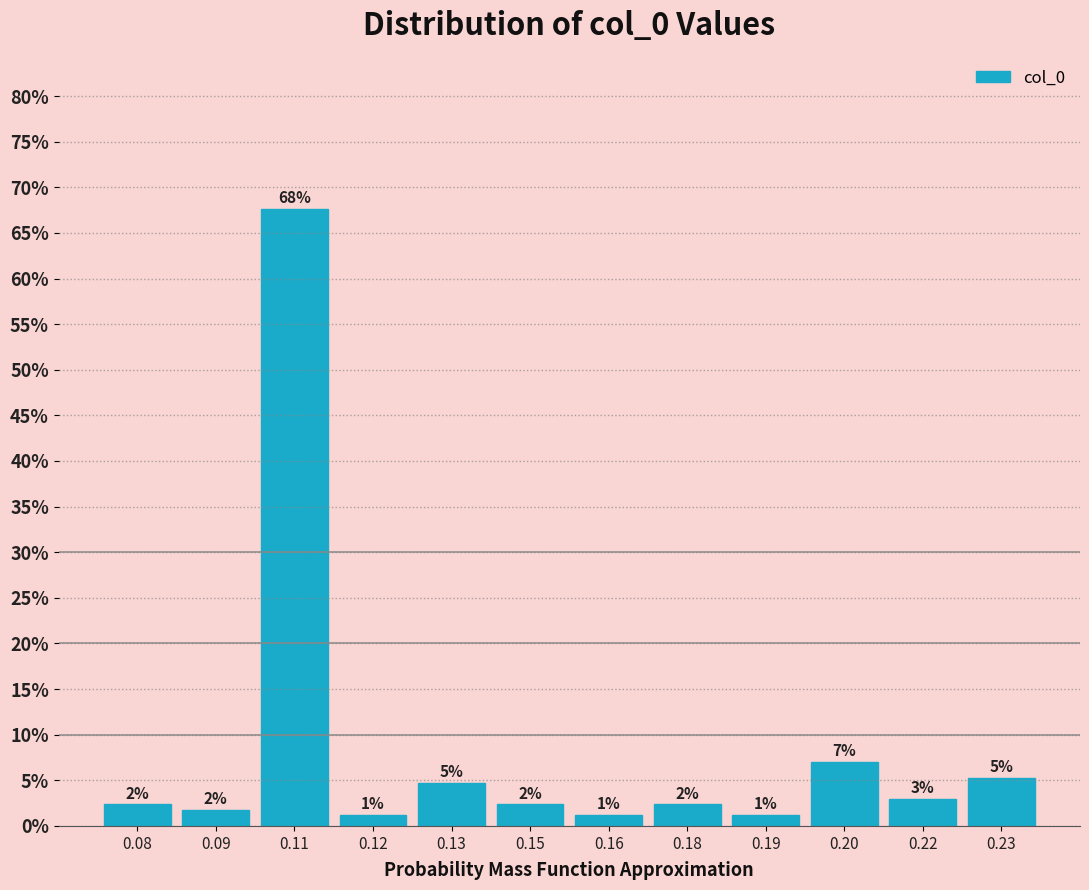

Are the bars horizontal?

No